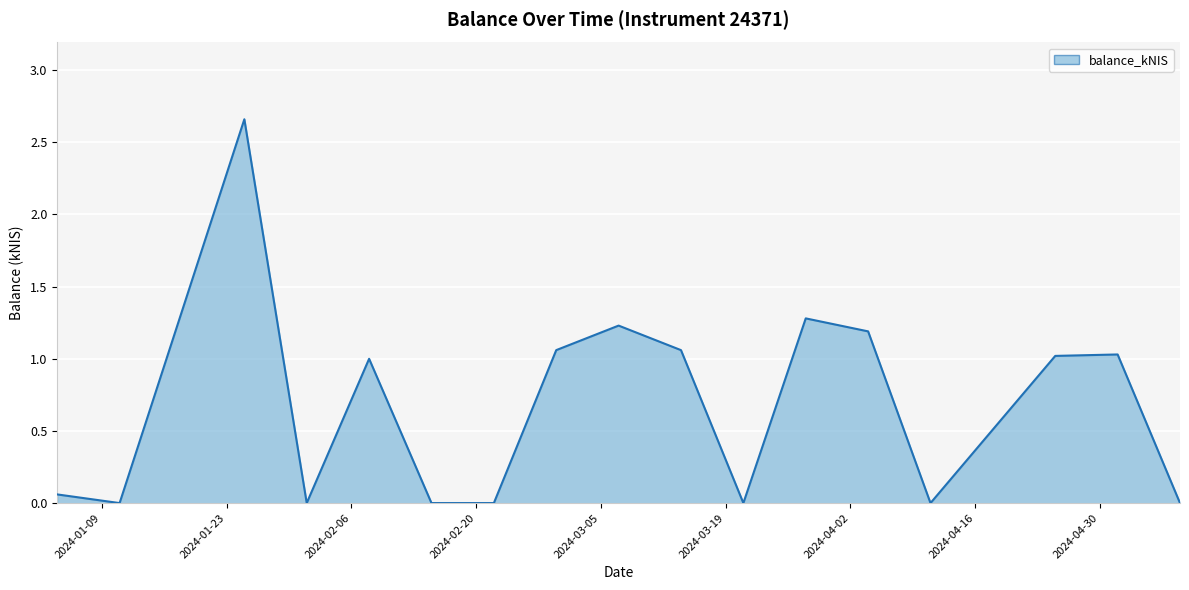

How many lines are shown in the chart?

1